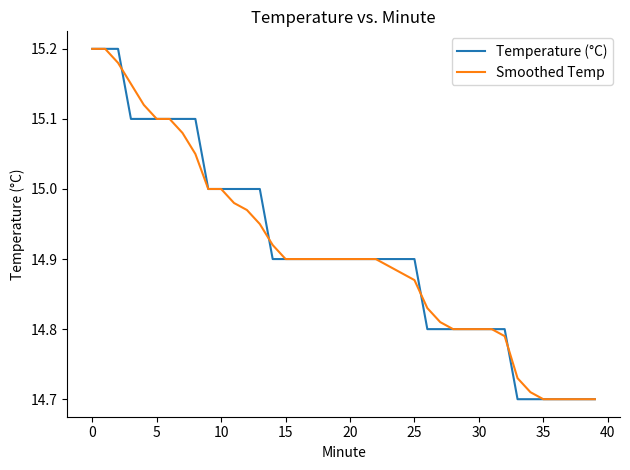

How many lines are shown in the chart?

2